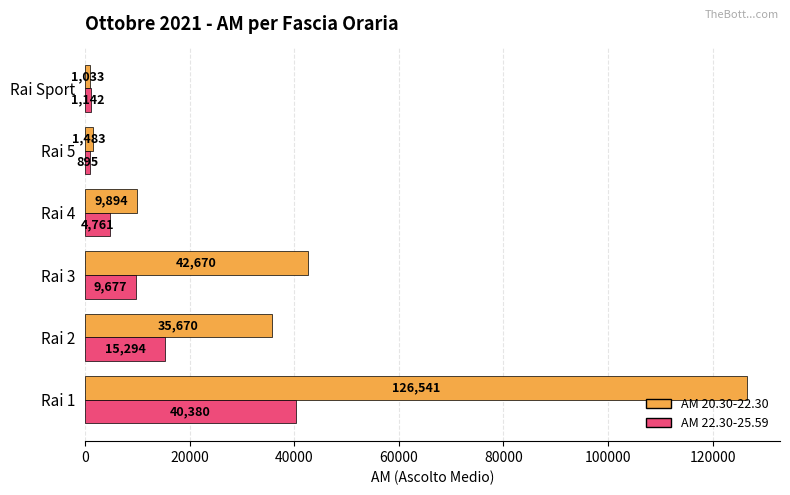

At which category does the chart reach its peak across all series?

Rai 1